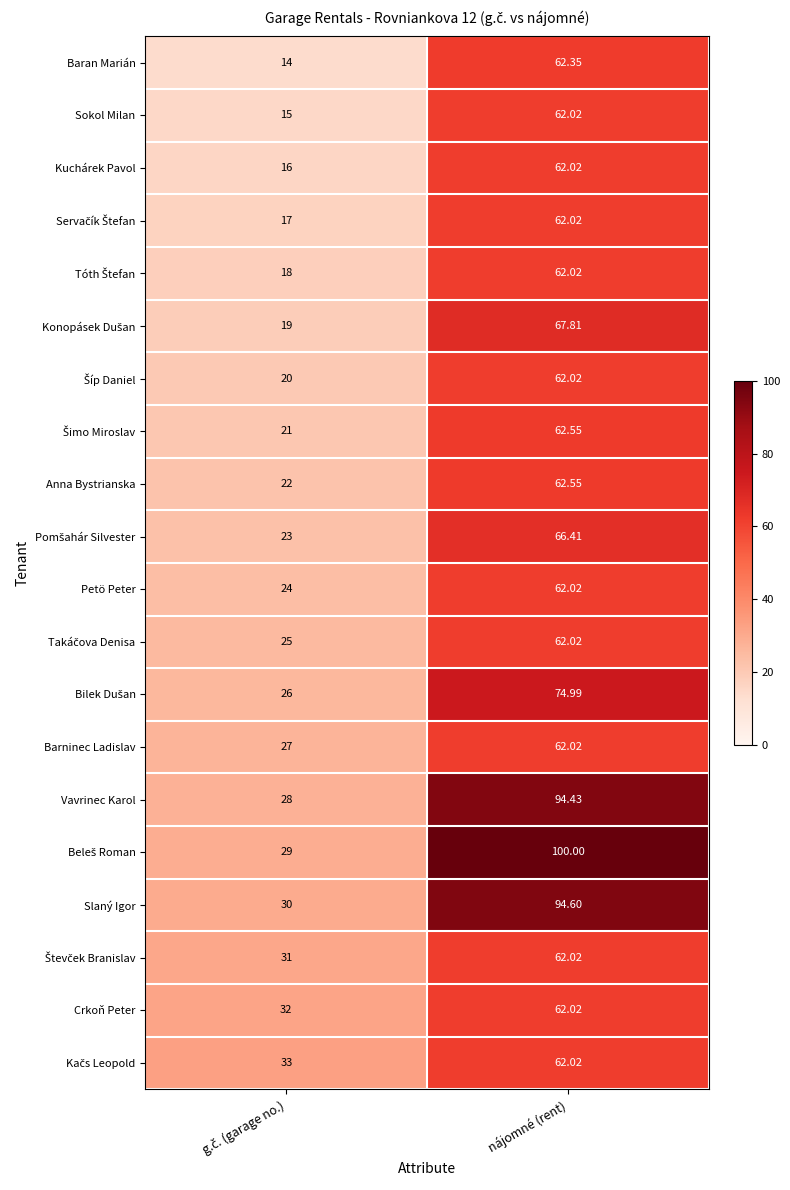

Where does the Anna Bystrianska series first go above 62?

nájomné (rent)